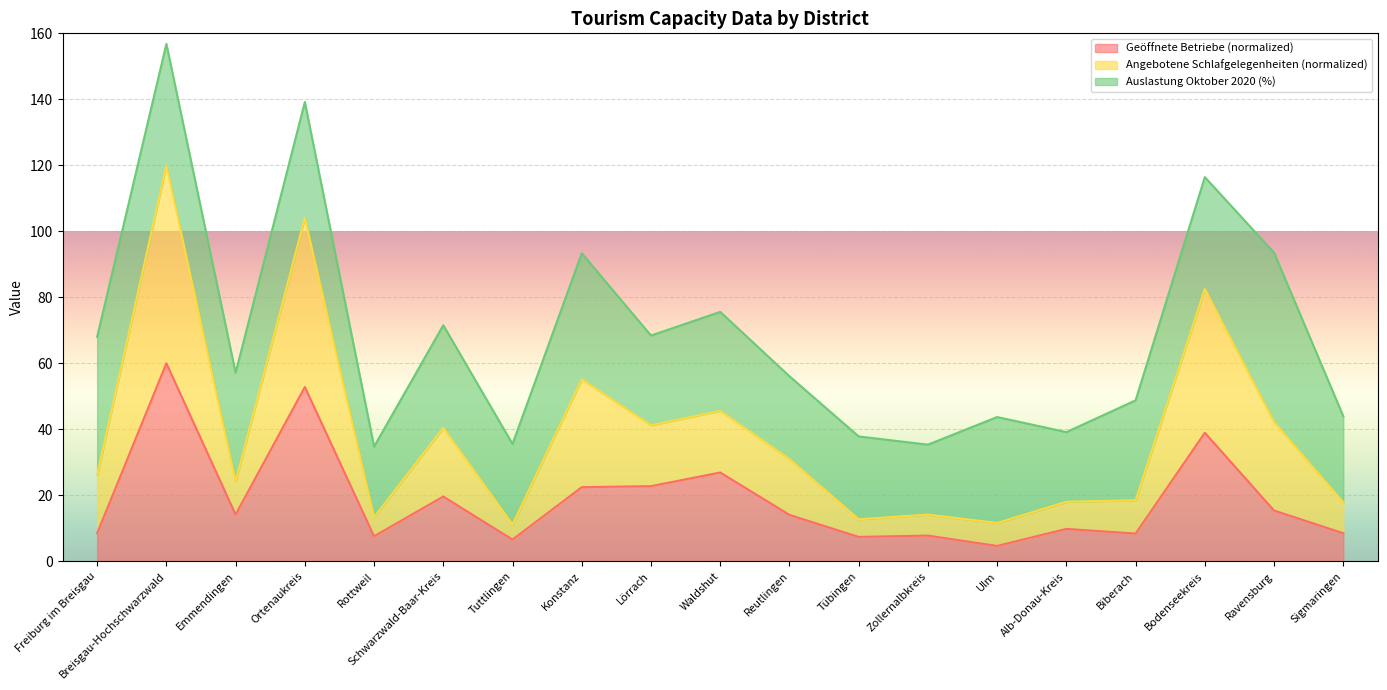

What is the value of the Geöffnete Betriebe point at the 8th from the left?

22.5